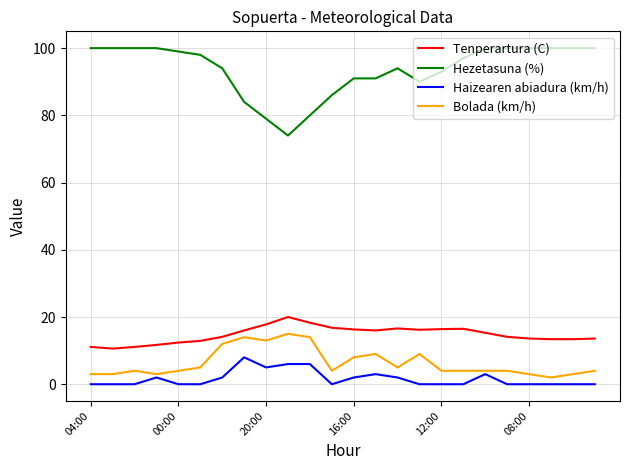

List the series in order of their peak value, lowest first.

Haizearen abiadura (km/h), Bolada (km/h), Tenperartura (C), Hezetasuna (%)